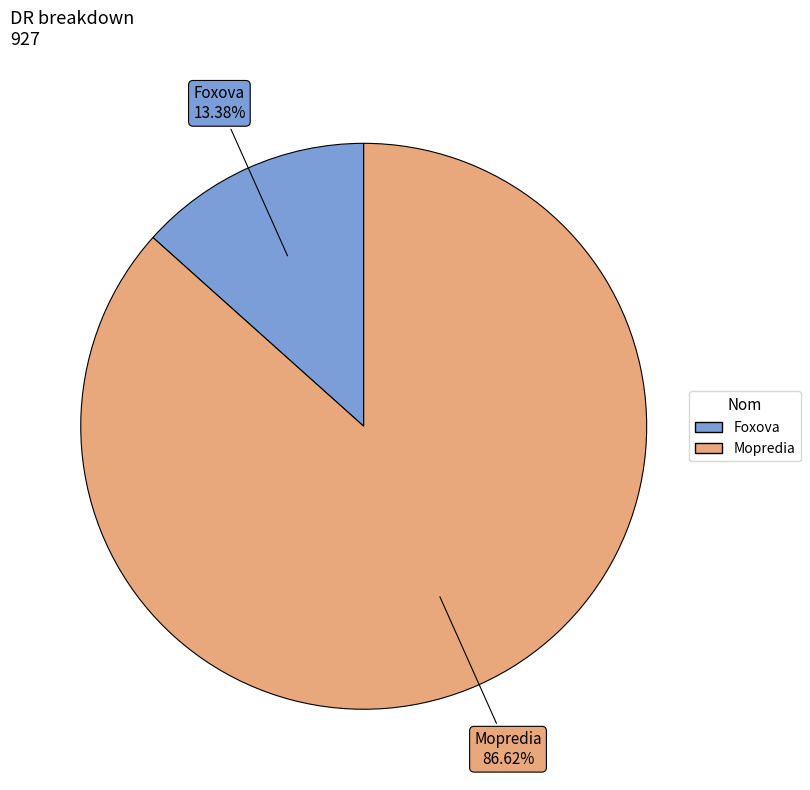

What is the total percentage of Mopredia and Foxova?

100.0%